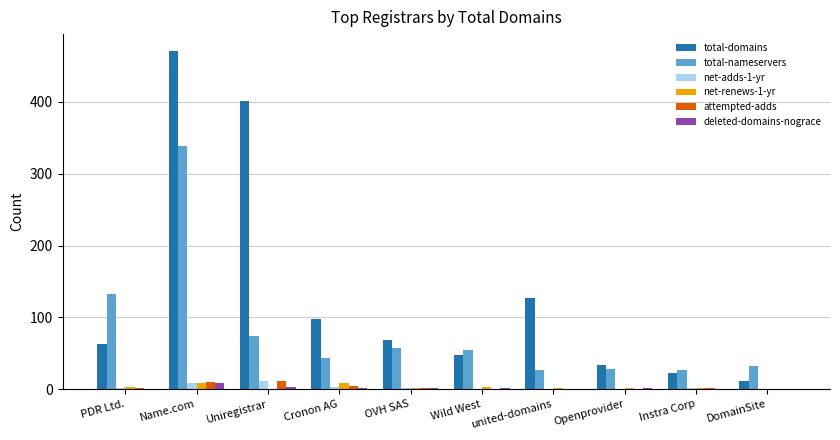

Is the value of net-adds-1-yr at Wild West greater than the value of total-nameservers at Wild West?

No